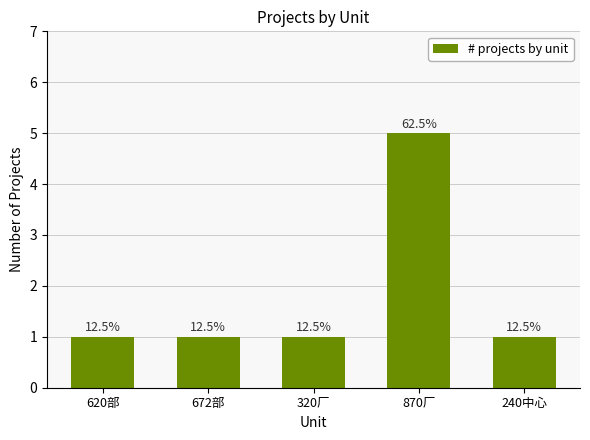

Rank the categories by value from highest to lowest.

870厂, 620部, 672部, 320厂, 240中心